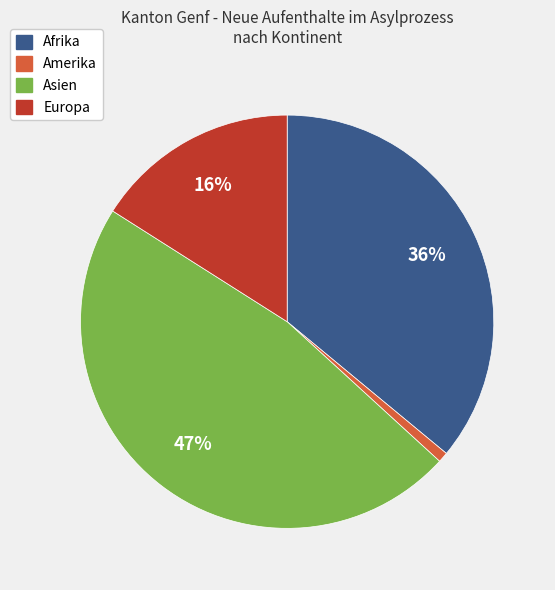

How many slices are in this pie chart?

4